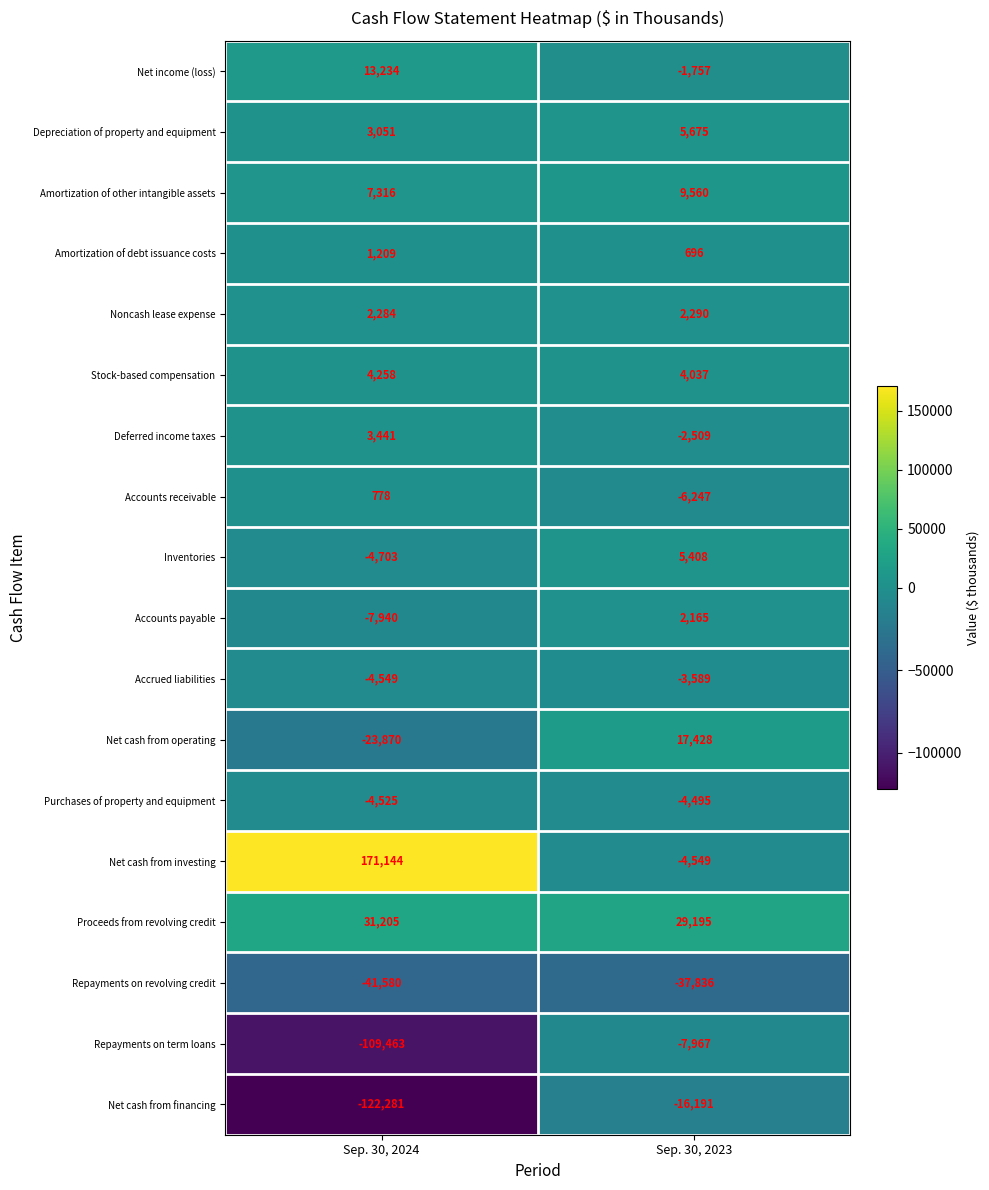

Which label corresponds to the smallest value in the chart?

Sep. 30, 2024